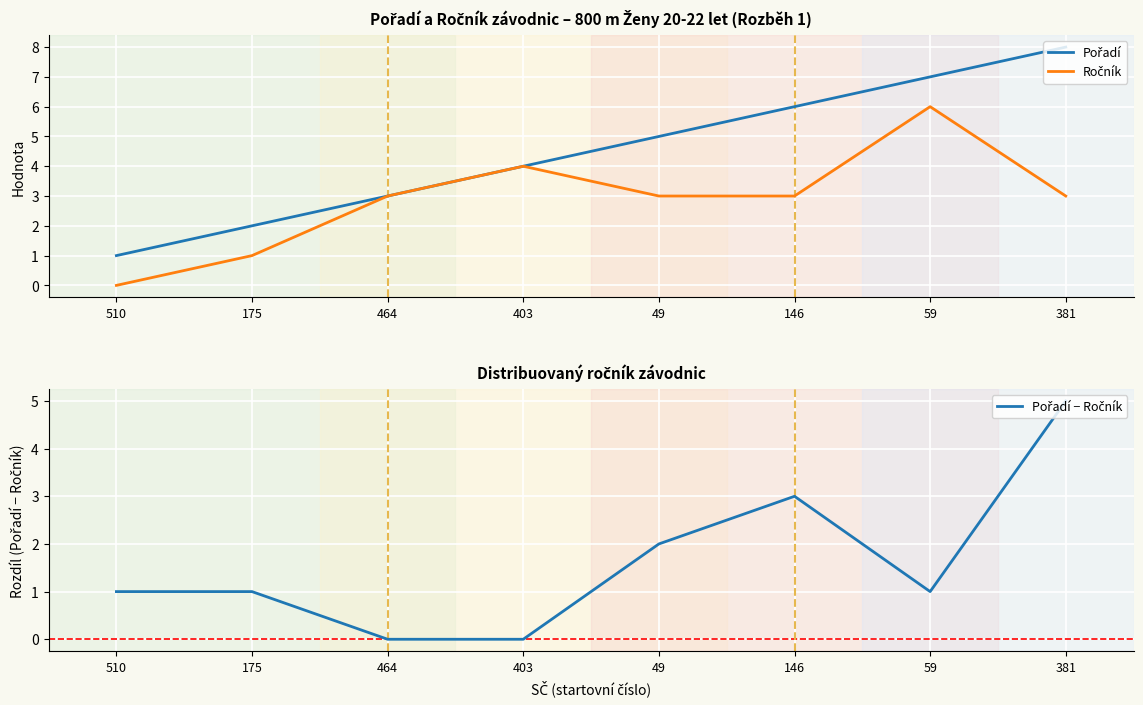

Between 175 and 146, which series saw the biggest shift?

Pořadí